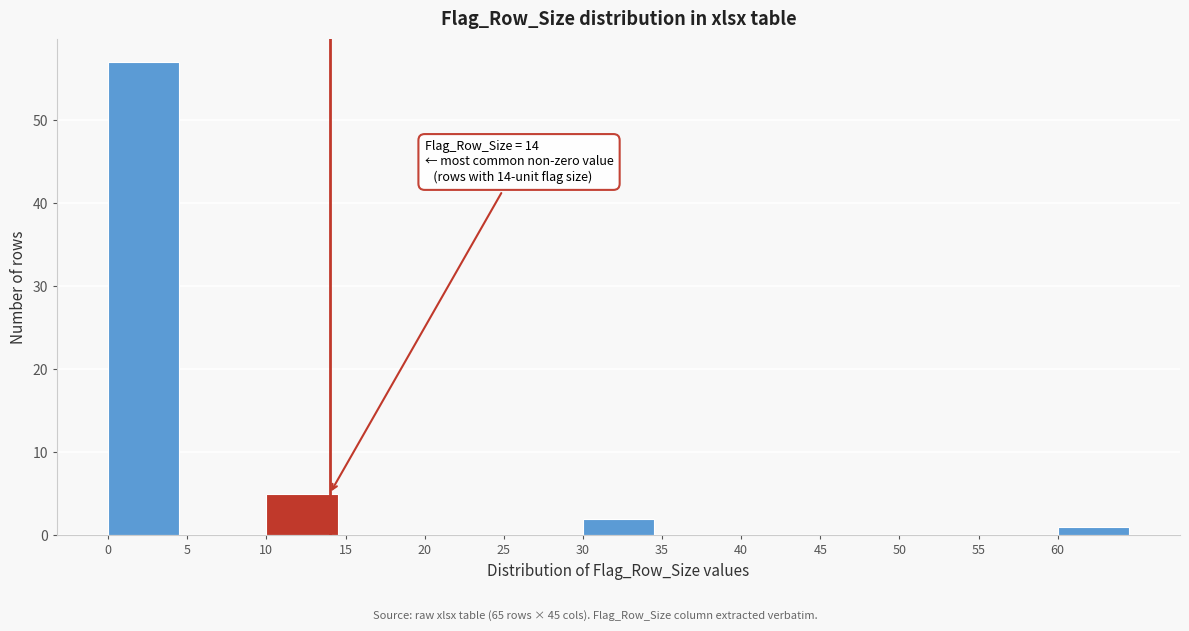

Over which range of the x-axis is the bar tallest?

0 to 5